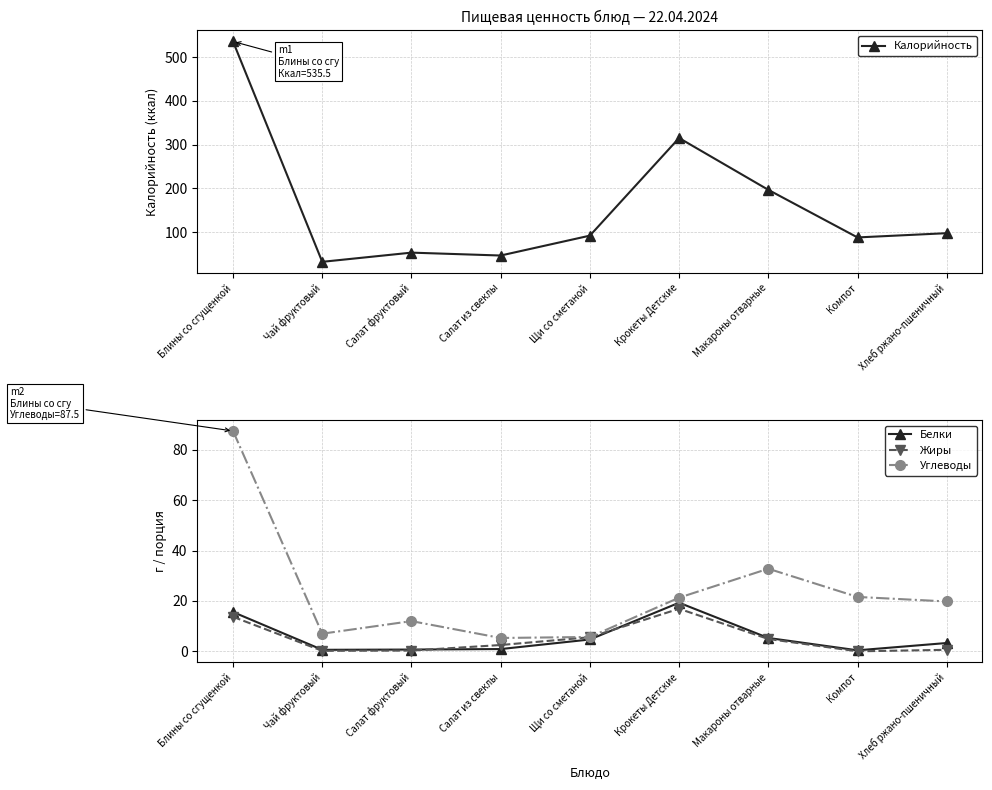

How many positive values does the Жиры series have?

8